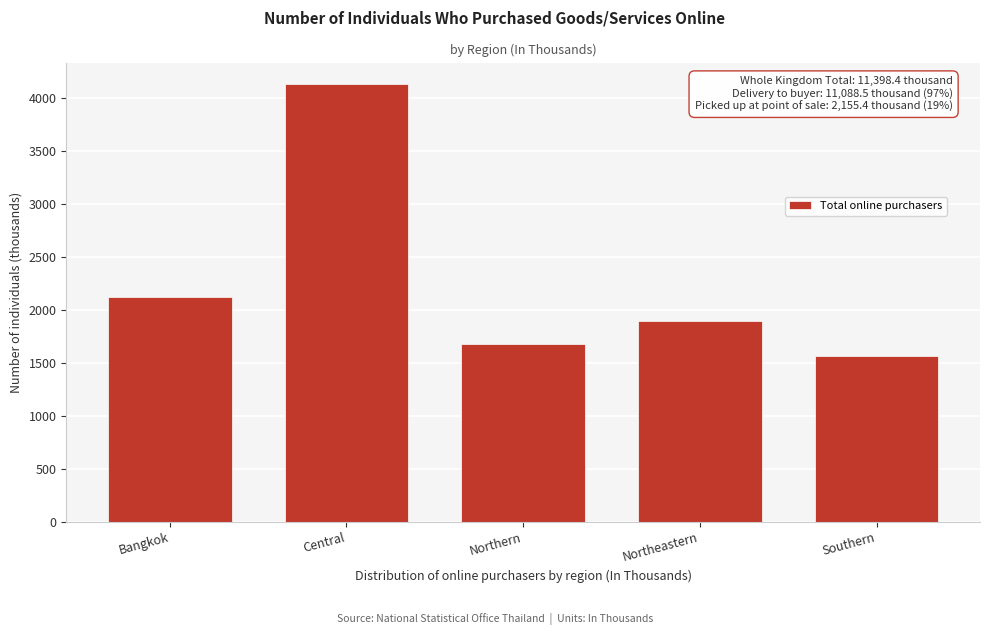

Reading right to left, list all the values displayed in this chart.

1568.6	1901.6	1675.6	4132.0	2120.6